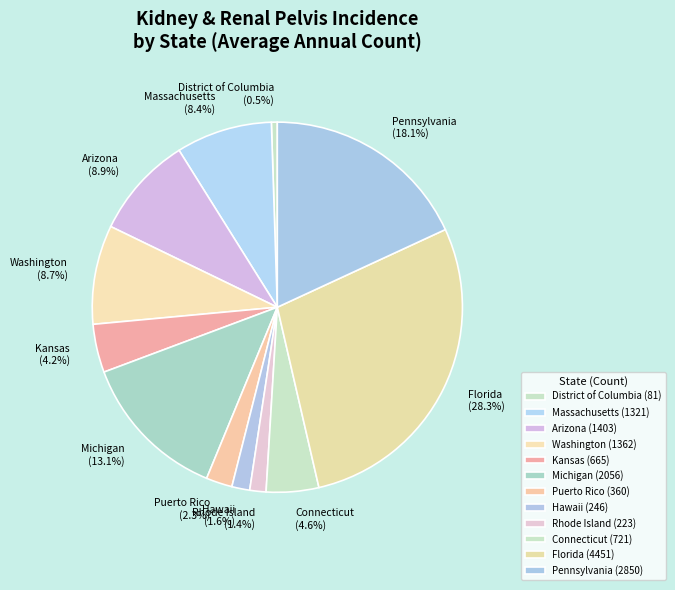

Which has a higher value, Massachusetts or District of Columbia?

Massachusetts